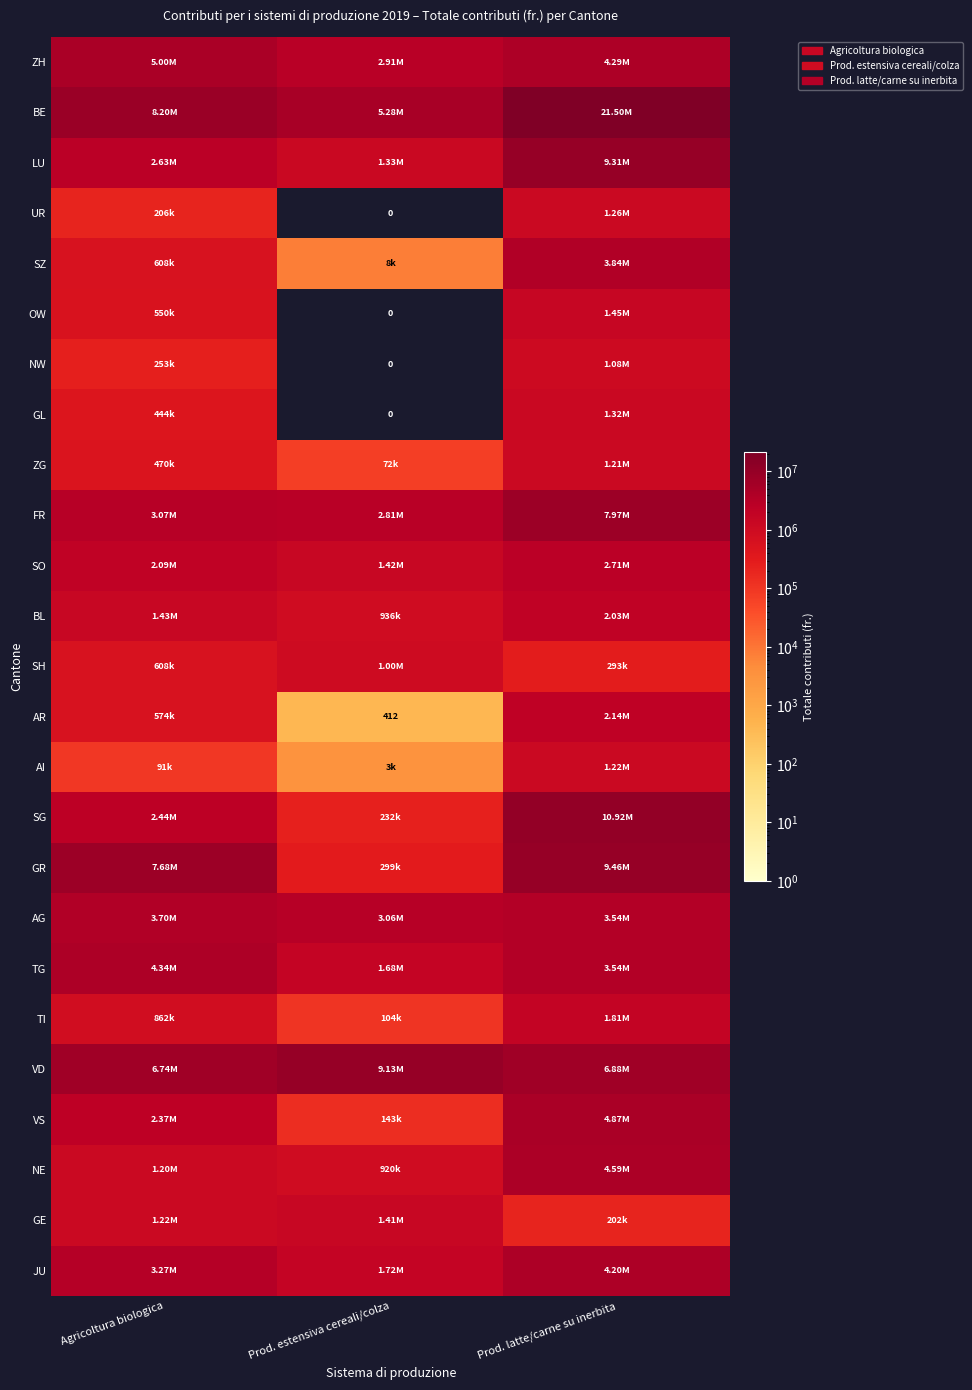

What is the total value across all series at Agricoltura biologica?

60052916